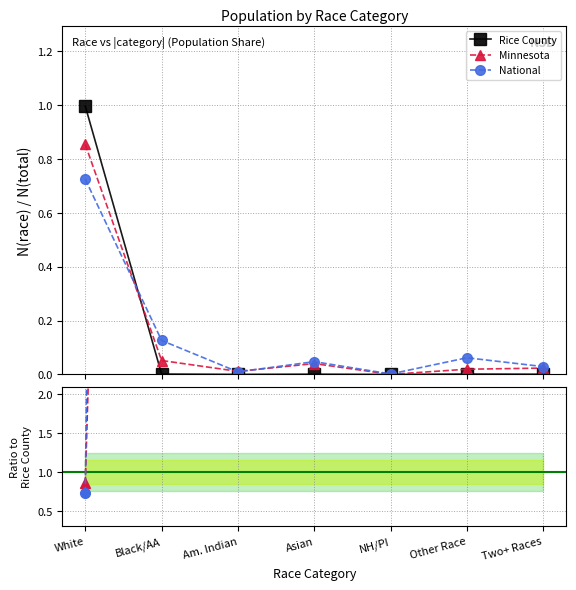

How many interior local valleys does the National series have?

2